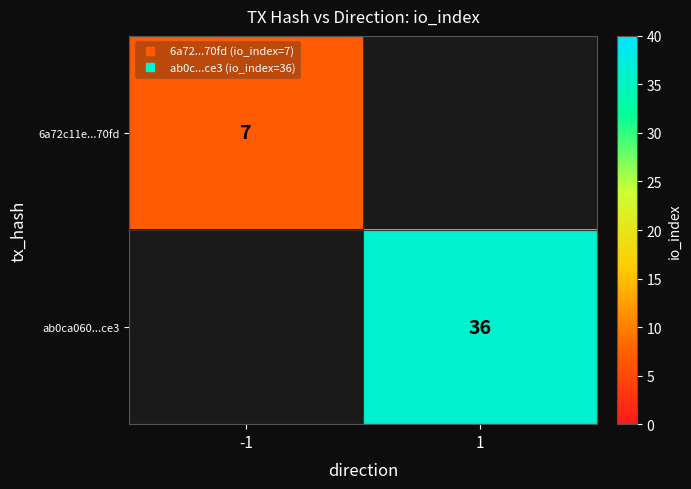

Is the value of 6a72c11e...70fd at 1 greater than the value of ab0ca060...ce3 at -1?

No